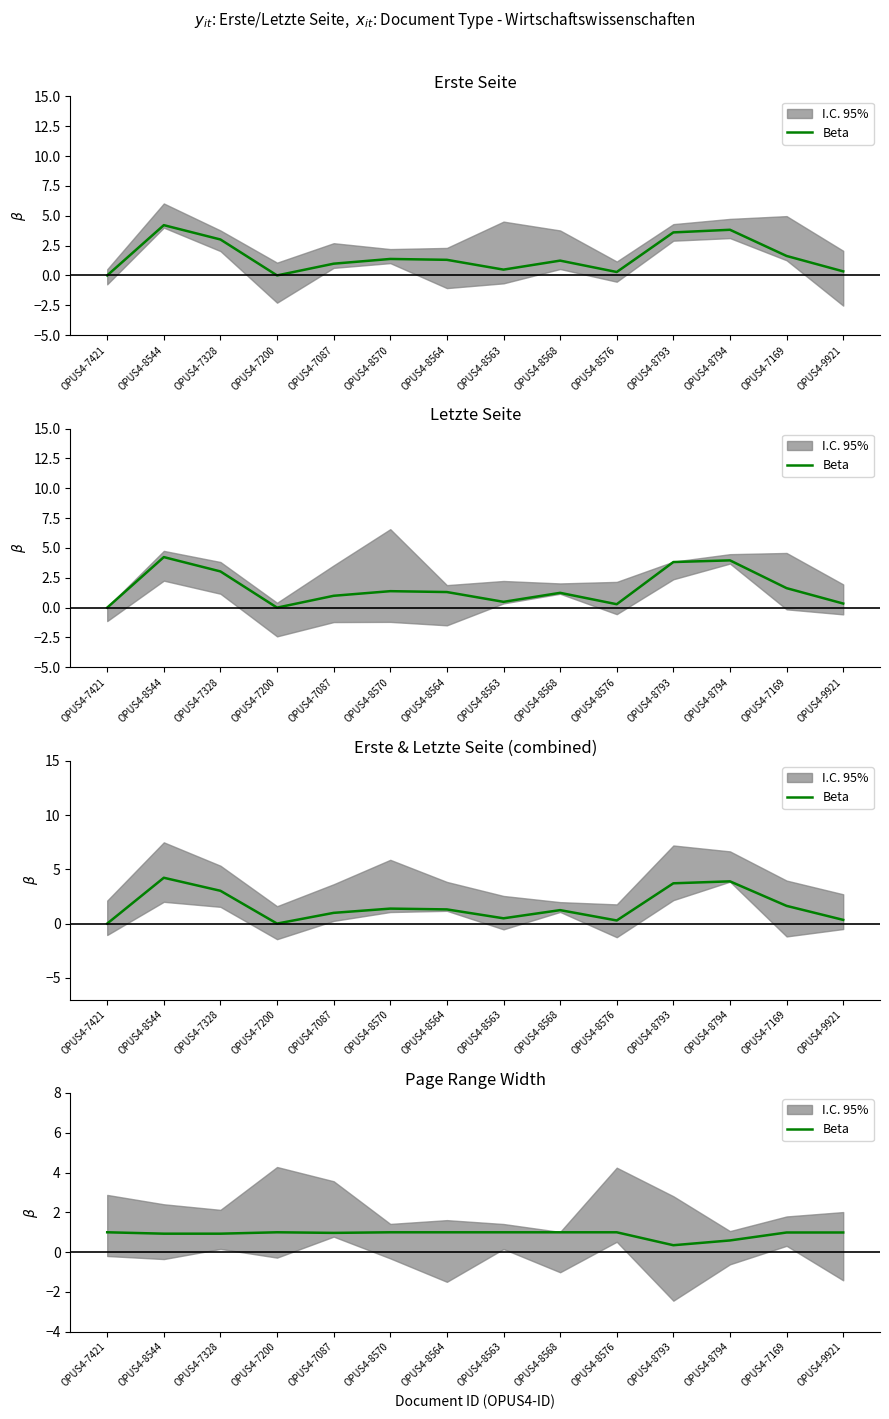

What position from the left is OPUS4-8564?

7